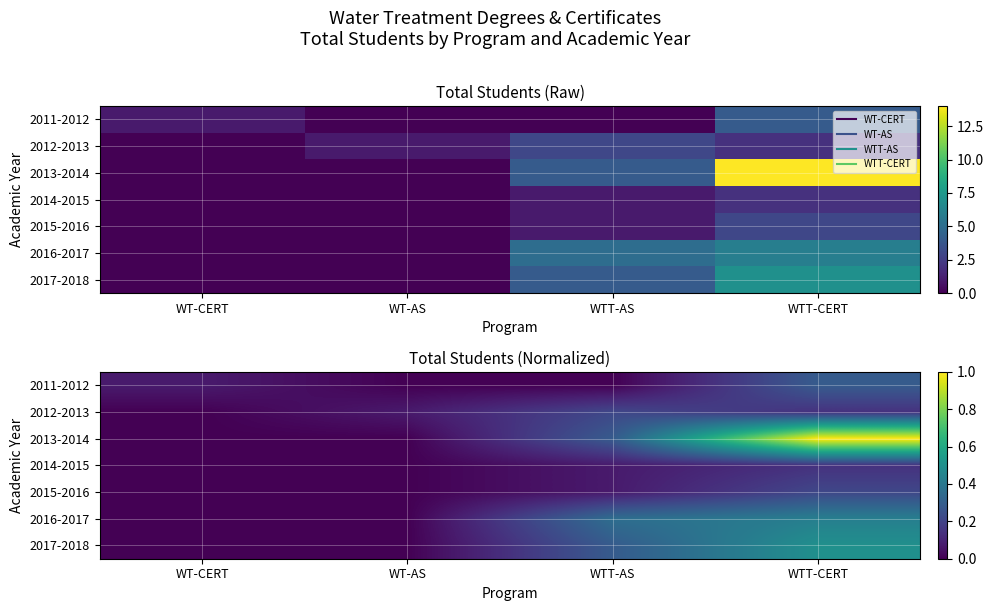

How many values in the 2015-2016 series exceed 0?

2